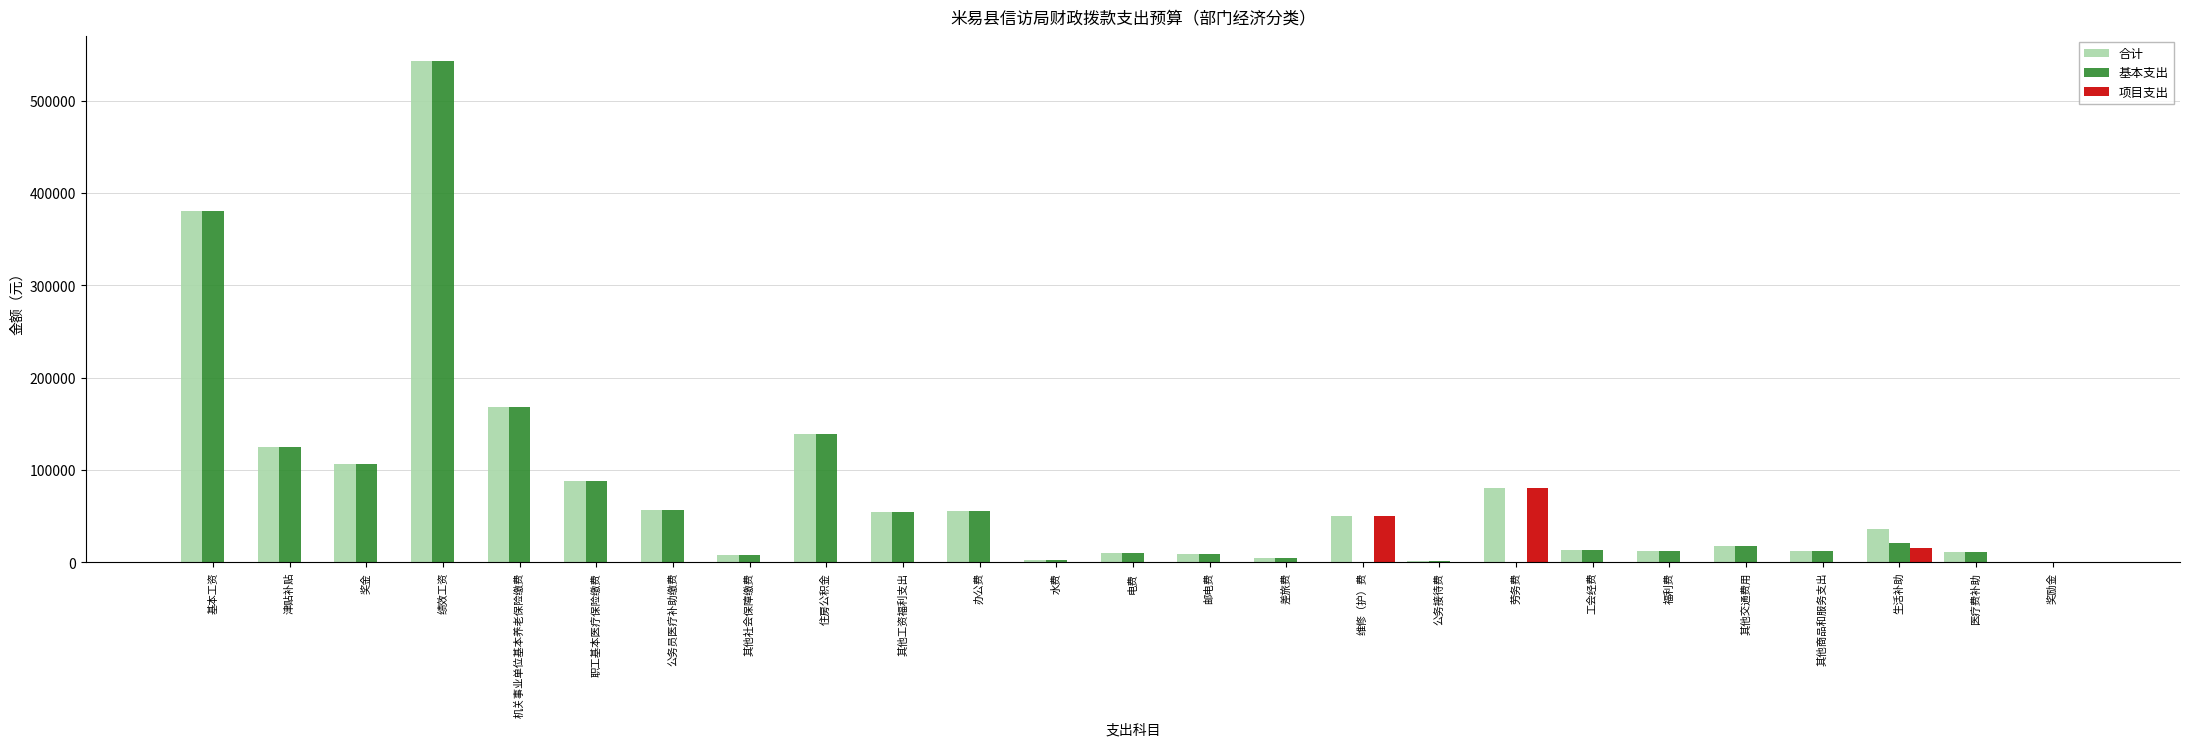

Which series has the largest total across all categories?

合计